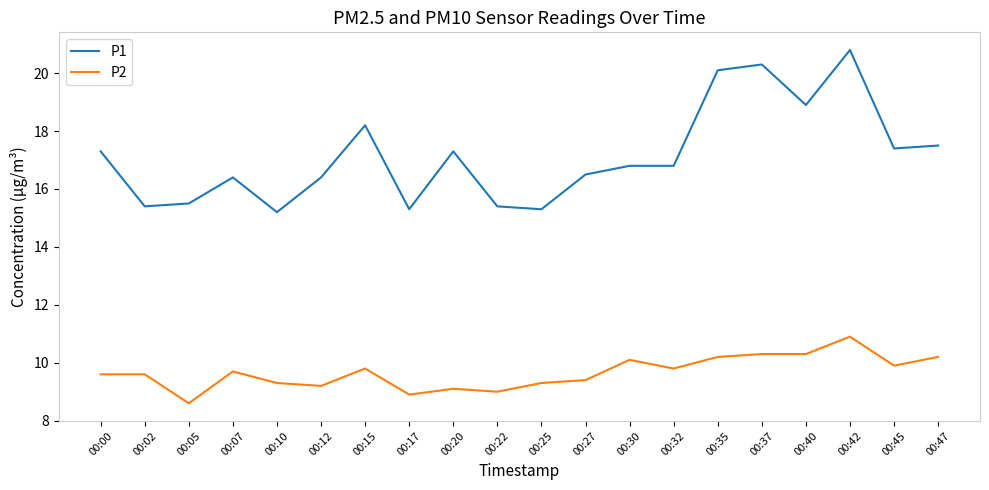

At how many categories does at least one series exceed 16?

14